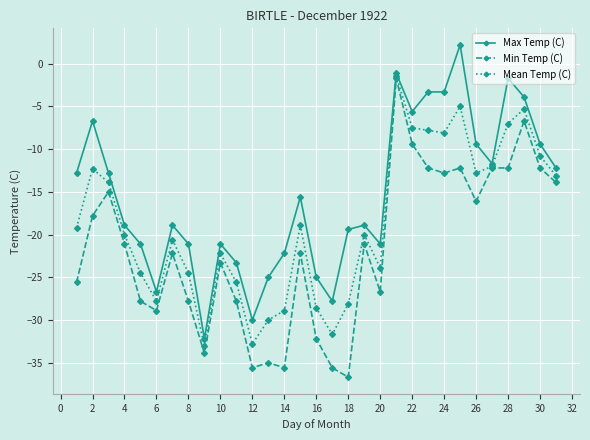

What is the minimum value shown in the chart?

-36.7